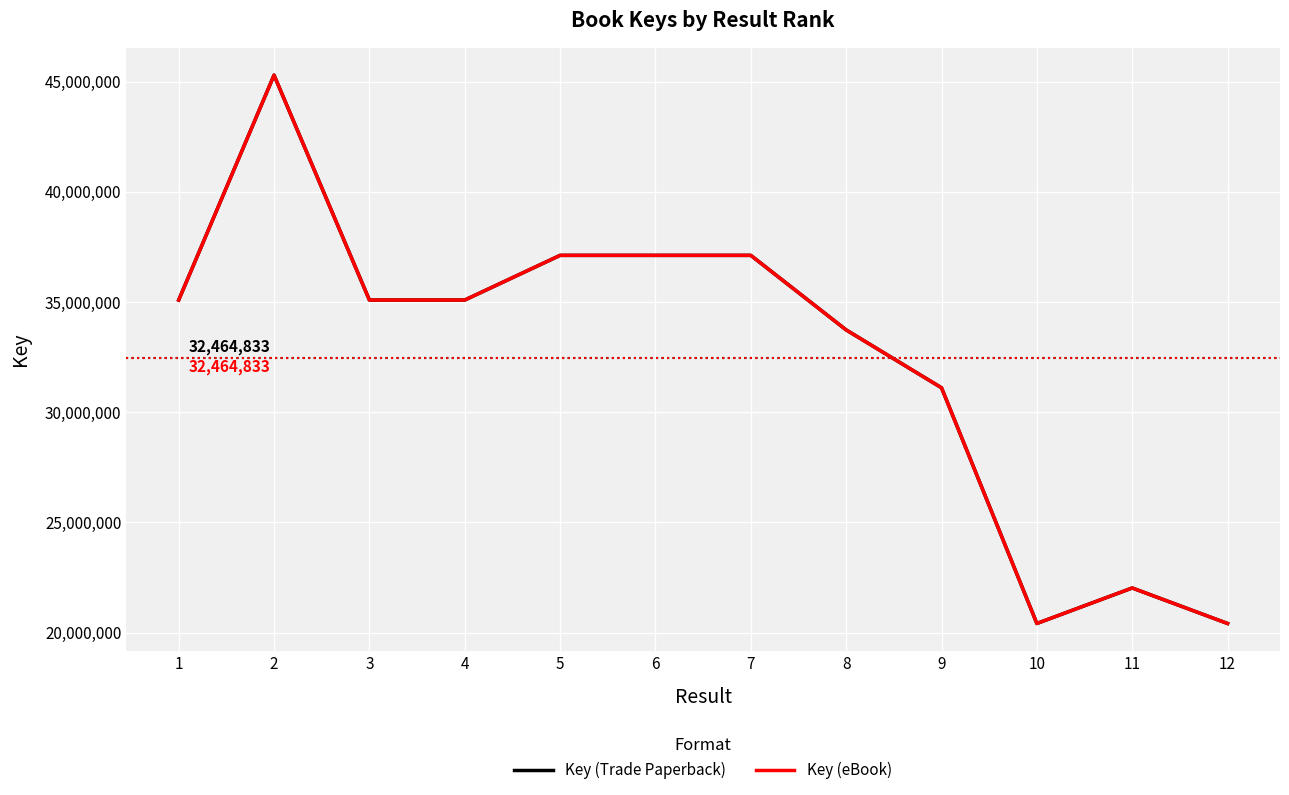

Does the chart display data point markers on the line(s)?

No